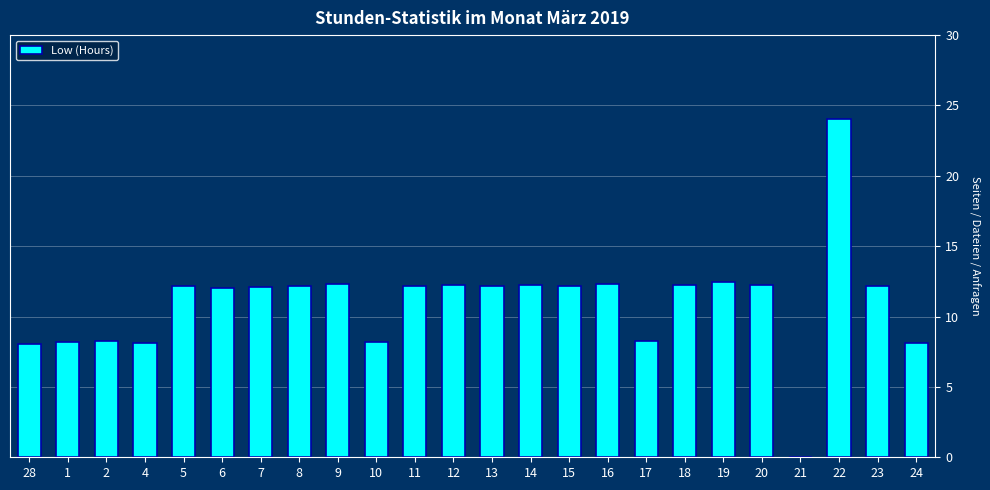

What is the difference between the values at 1 and 12?

4.1